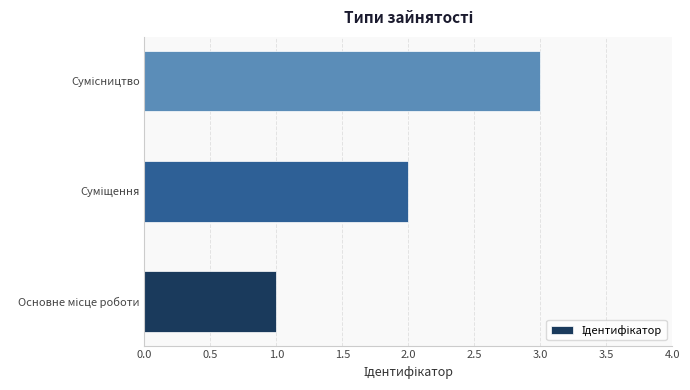

What is the maximum value shown in the chart?

3